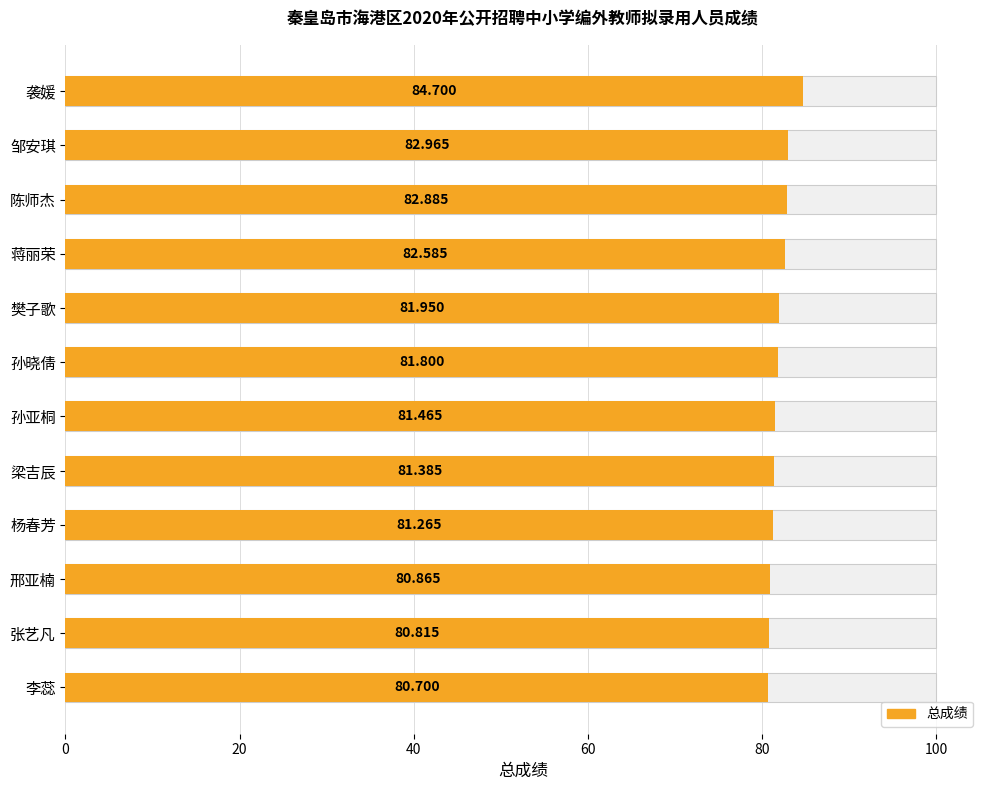

What is the smallest value displayed?

80.7